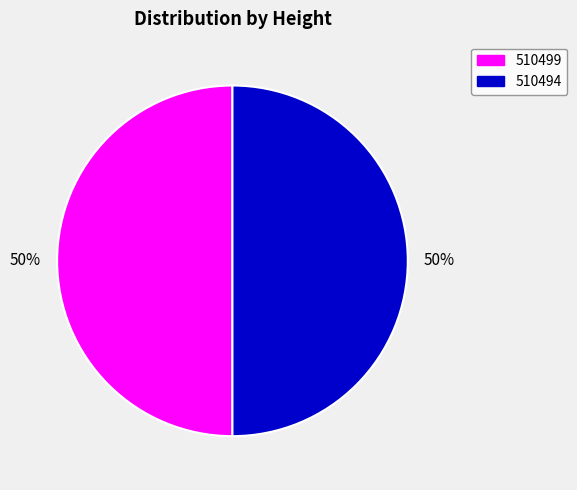

What is the ratio of the value at 510499 to the value at 510494?

1.0